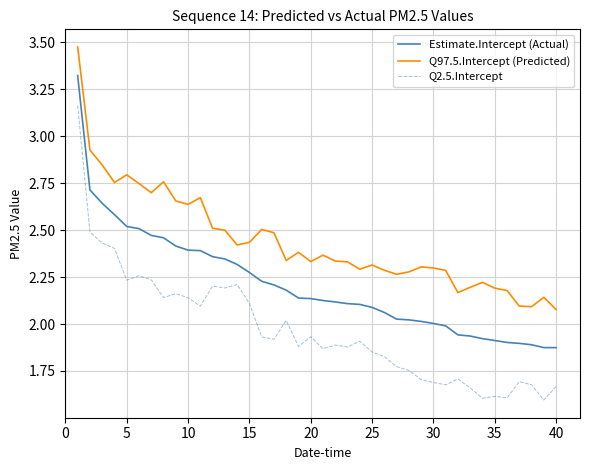

At how many categories does at least one series exceed 3?

1